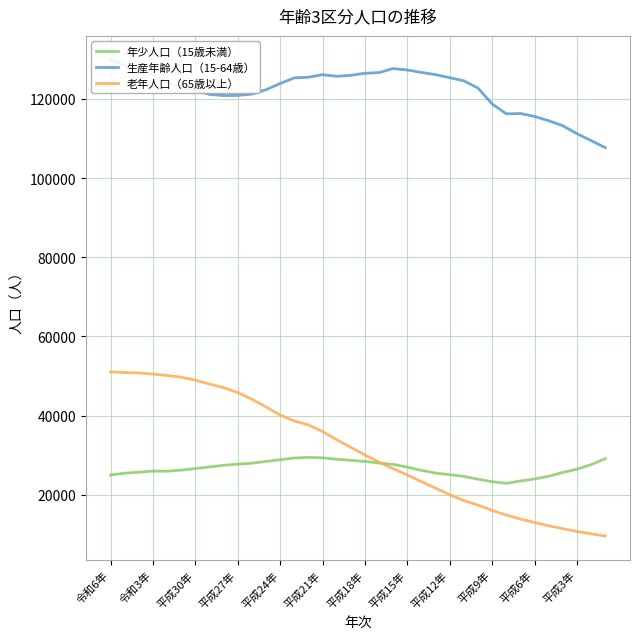

Is it true that 老年人口（65歳以上） equals 14880 at 28?

True